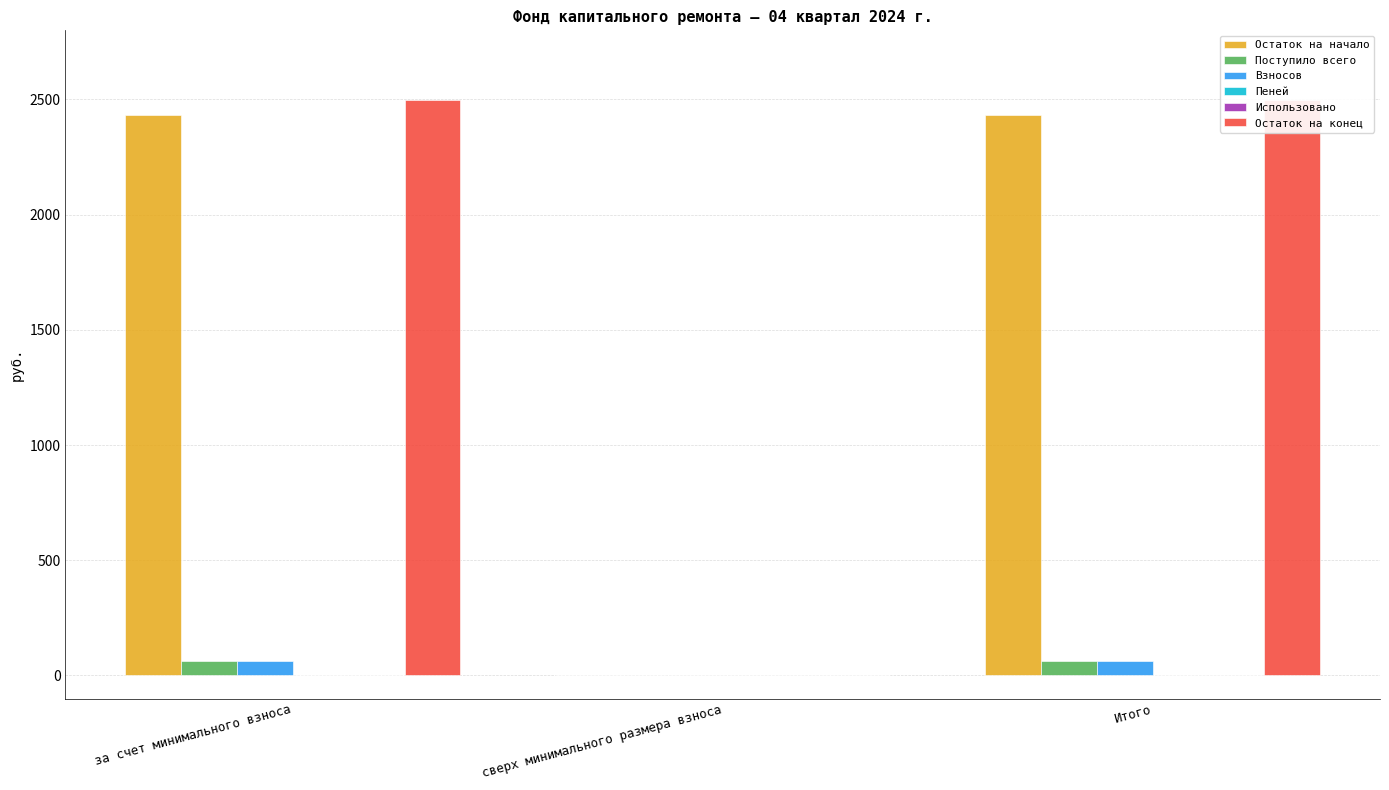

What is the label of the 3rd bar from the left?

Итого